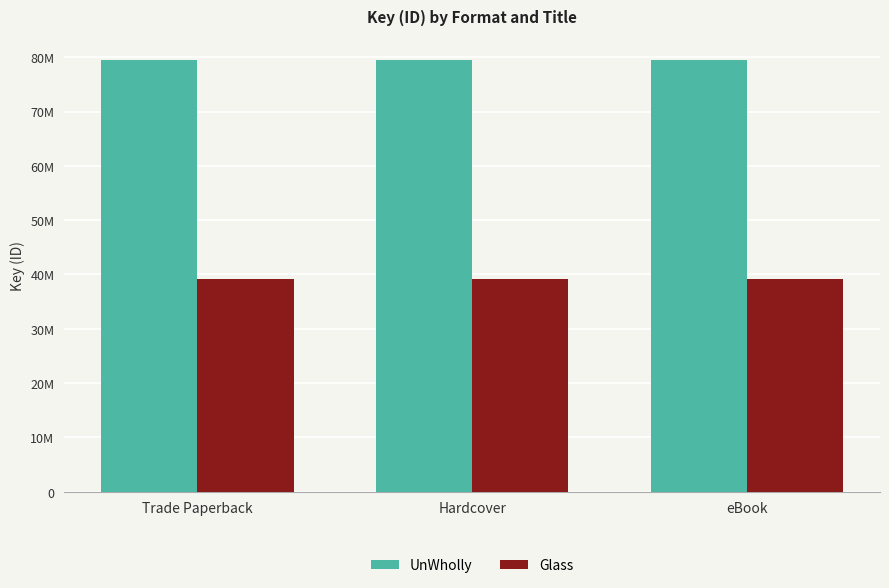

Are the bars horizontal?

No